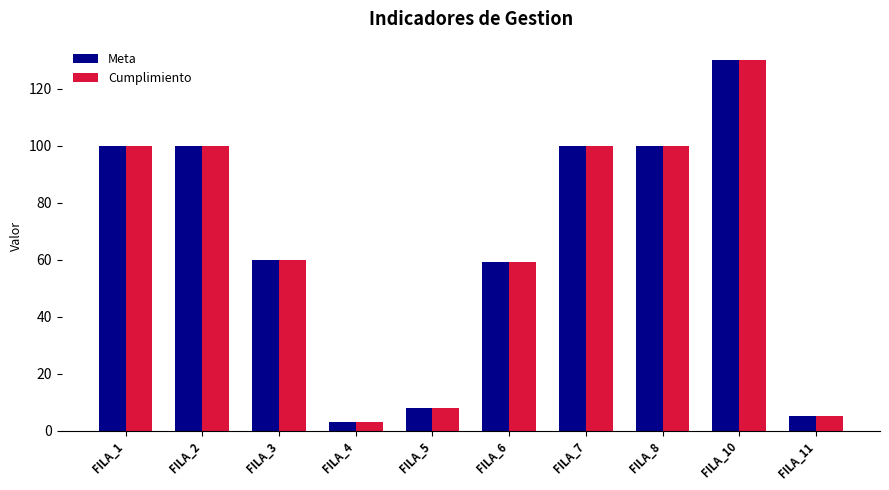

What is the value of the Meta bar at the 3rd from the left?

60